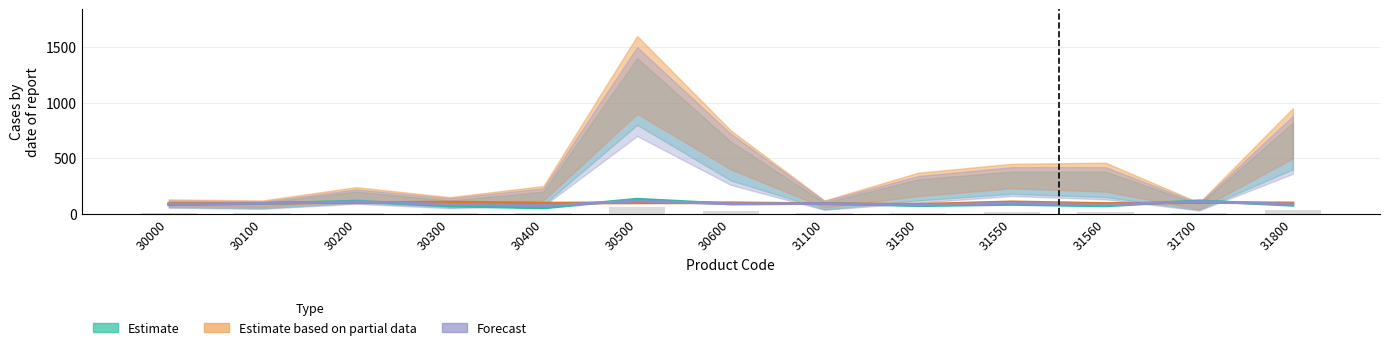

Are the bars grouped side by side (vs. stacked)?

No